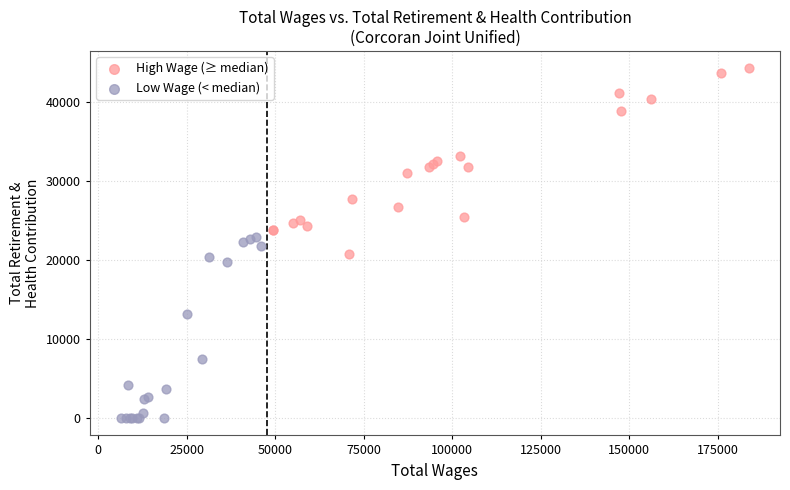

Which series reaches the maximum Y coordinate?

High Wage (≥ median)